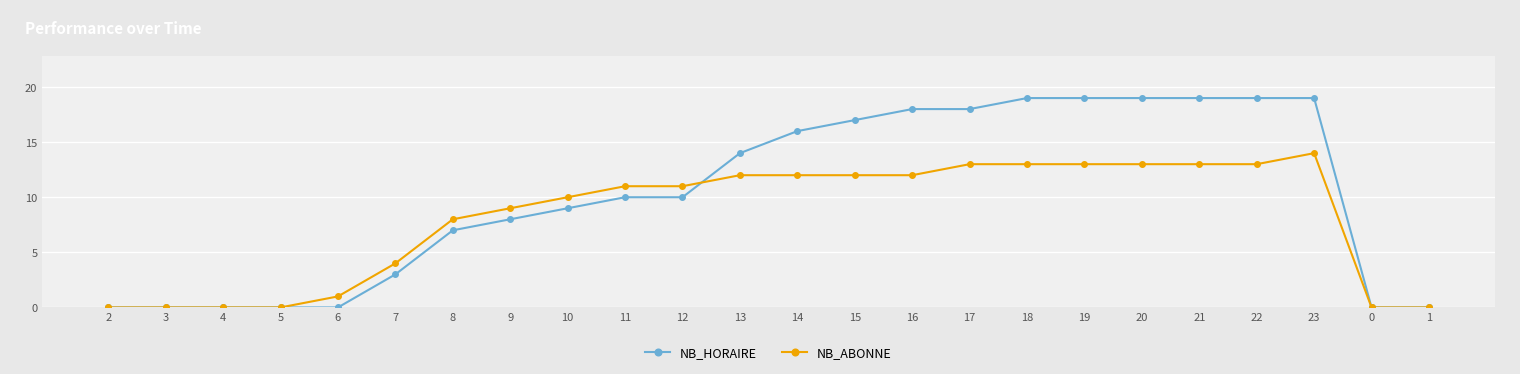

At which label is NB_ABONNE closest to 7?

8